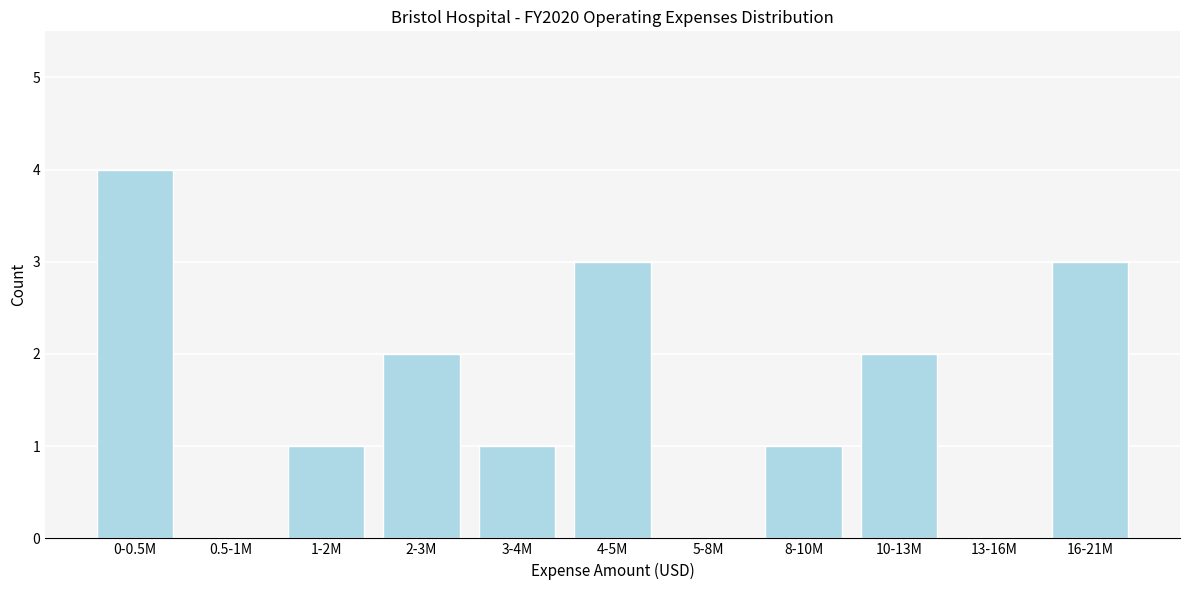

Reading right to left, list all the values displayed in this chart.

16-21M=3	13-16M=0	10-13M=2	8-10M=1	5-8M=0	4-5M=3	3-4M=1	2-3M=2	1-2M=1	0.5-1M=0	0-0.5M=4